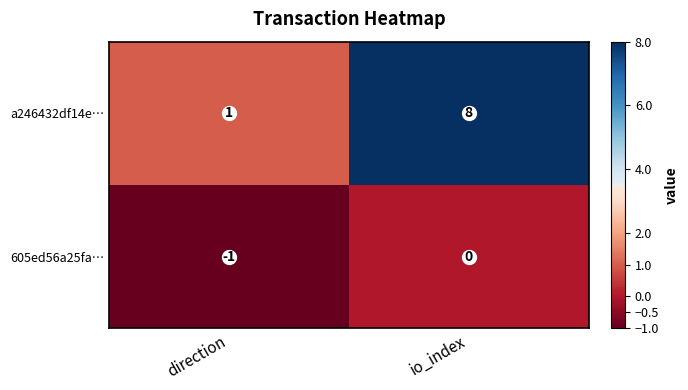

Which series has the largest total across all categories?

a246432df14e…